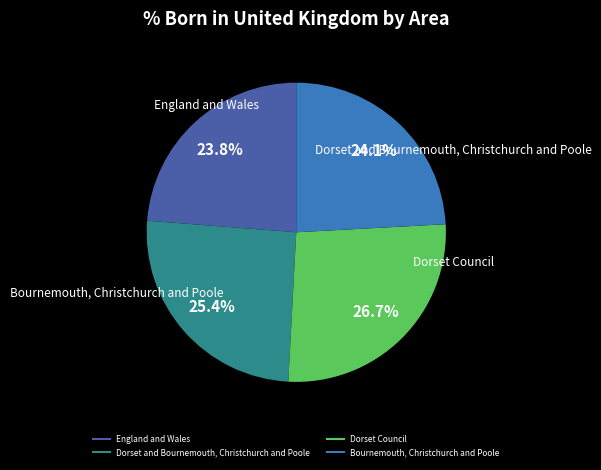

Does any single category account for the majority?

No